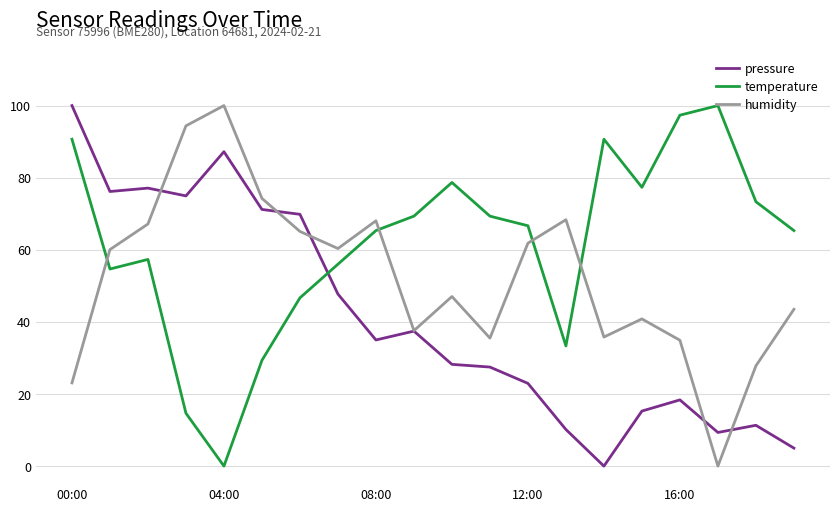

What are all the series names shown in the legend?

pressure, temperature, humidity